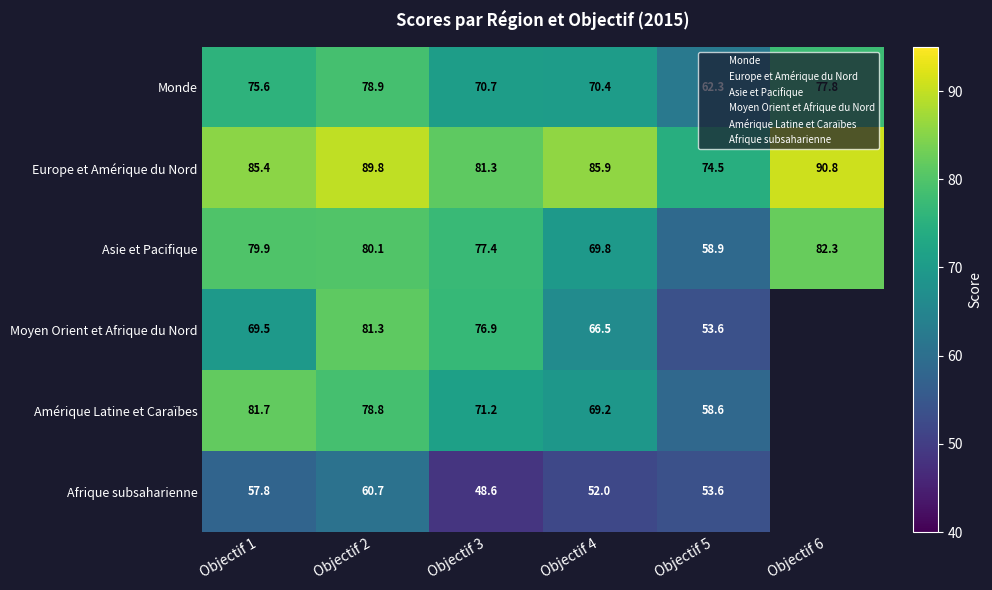

At how many categories does at least one series exceed 77?

5